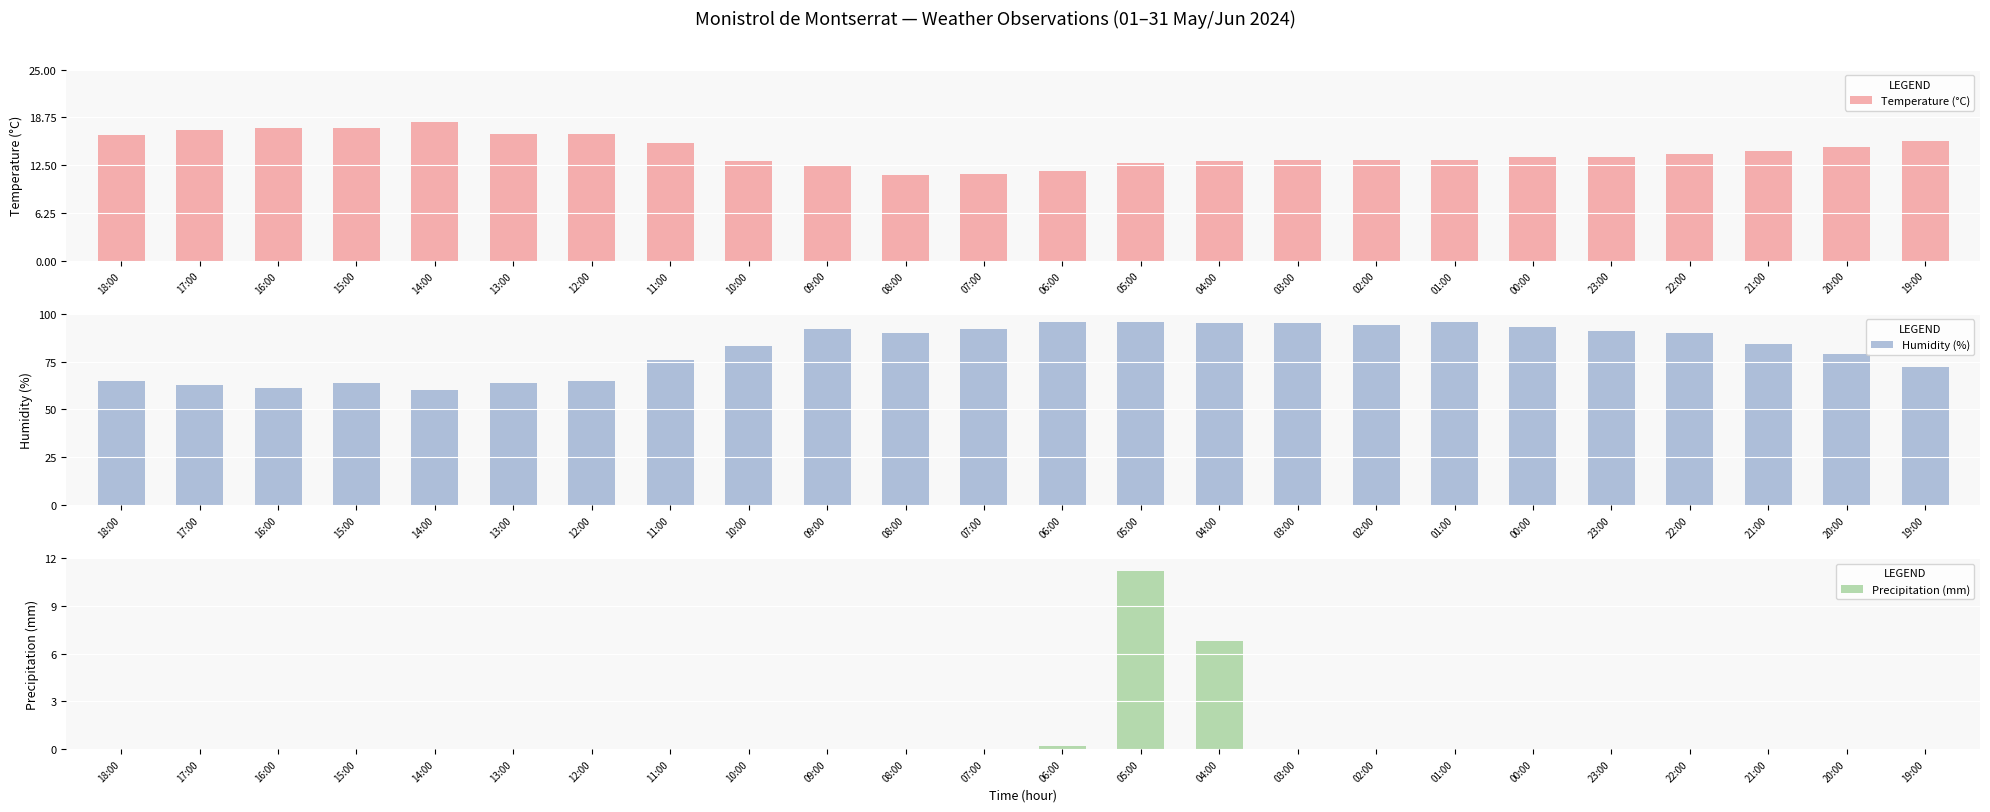

Rank the series by their average value, from highest to lowest.

Humidity (%), Temperature (°C), Precipitation (mm)